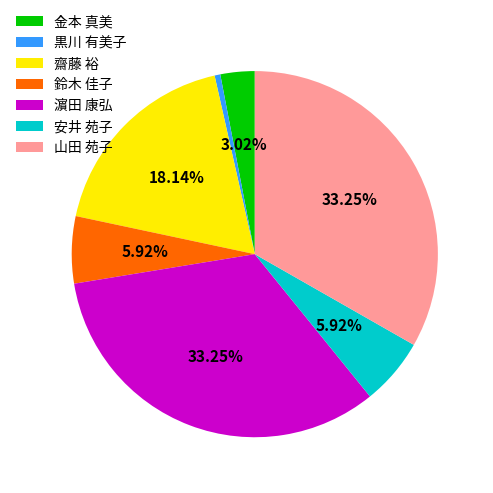

Which slice is the smallest?

黒川 有美子